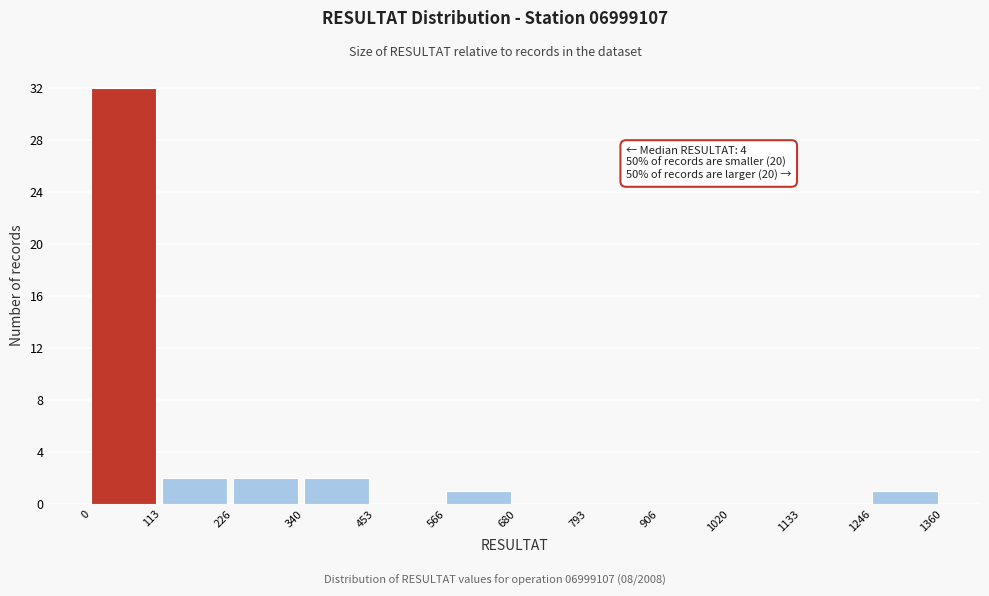

Over which range of the x-axis is the bar tallest?

0 to 113